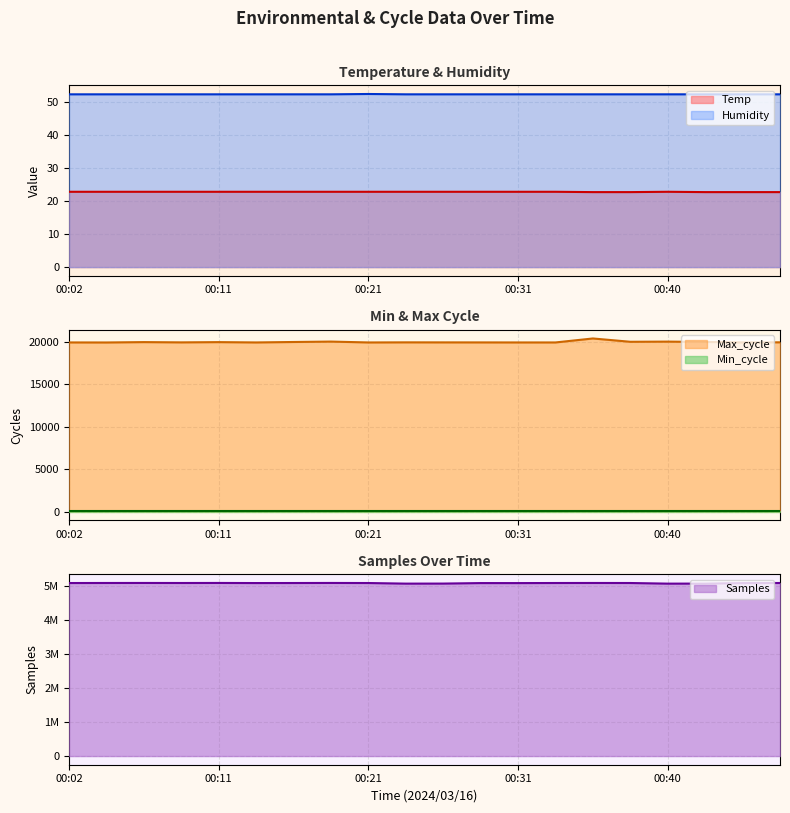

What value does the Max_cycle series have at 00:43?

19966.0